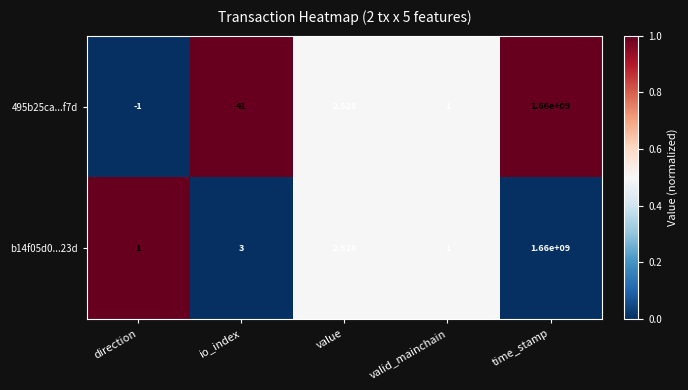

Is the value of 495b25ca...f7d at valid_mainchain greater than the value of b14f05d0...23d at time_stamp?

No